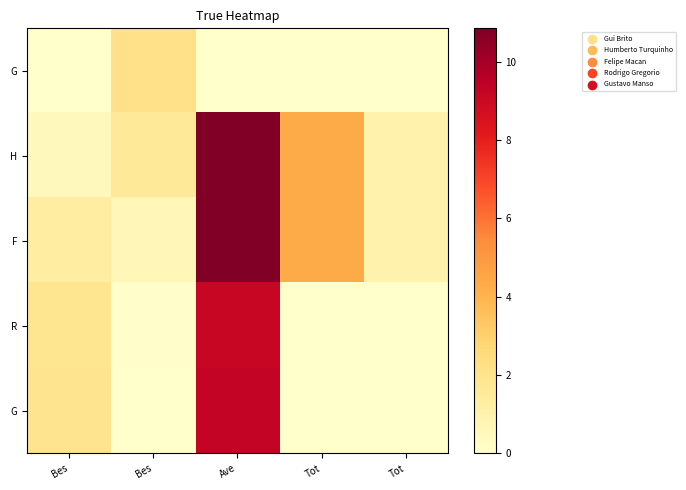

How many data points does each series have?

5